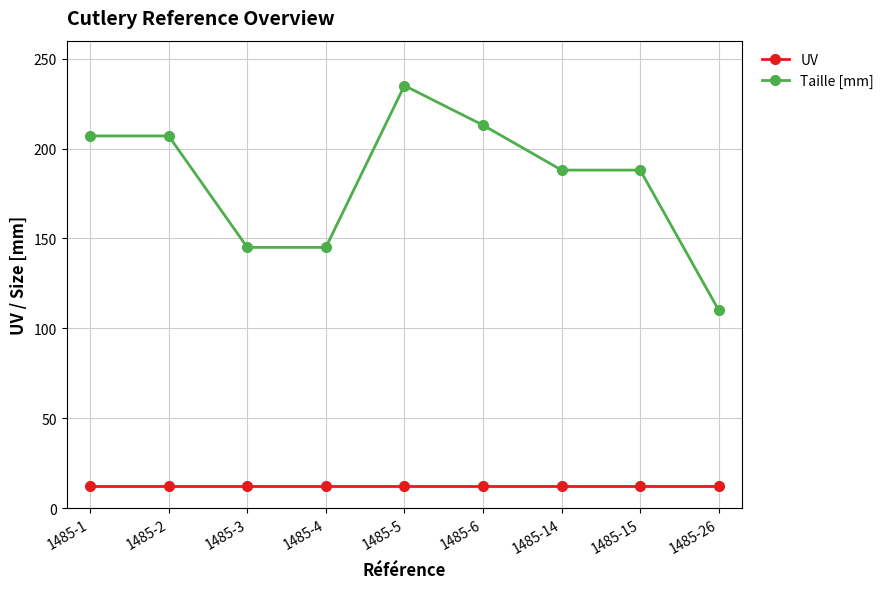

What is the maximum value for UV?

12